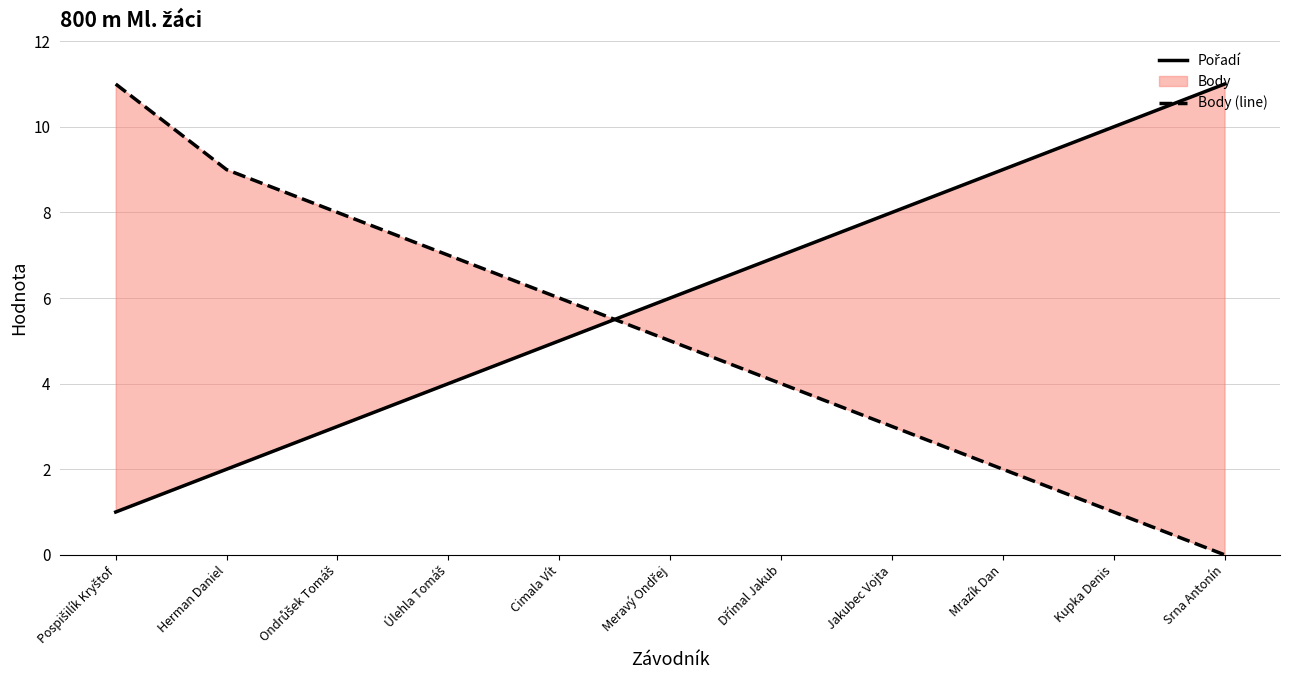

What is the sum of the Body (line) values at Srna Antonín and Ondrůšek Tomáš?

8